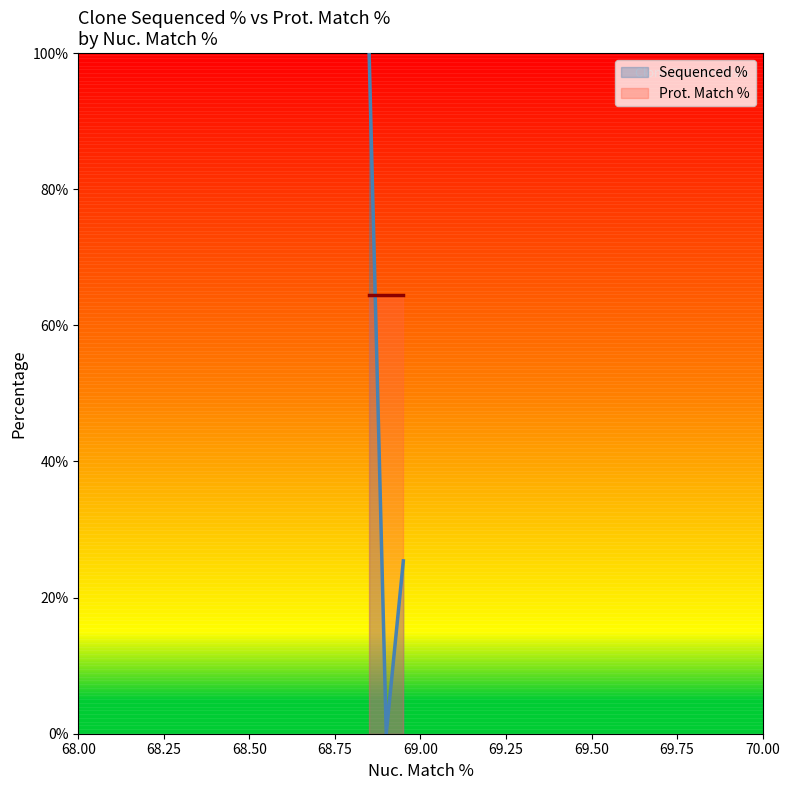

What is the difference between the values at 68.9 and 68.9?

100.0